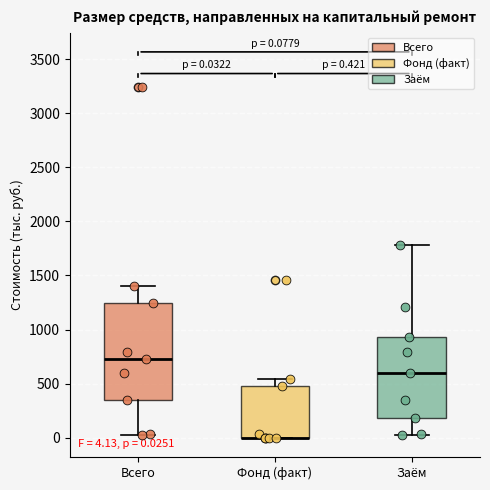

Comparing the boxes themselves (not the whiskers), which one is the tallest?

Всего